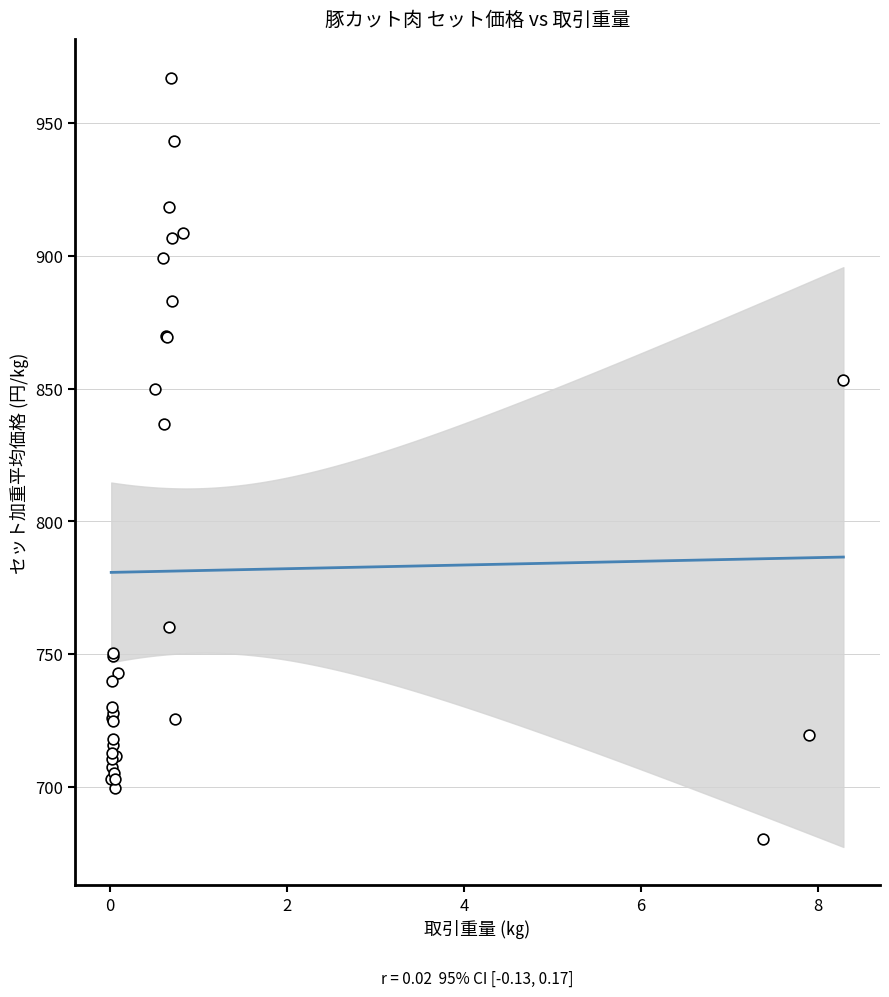

What Y value in the scatter plot is closest to 823?

836.8